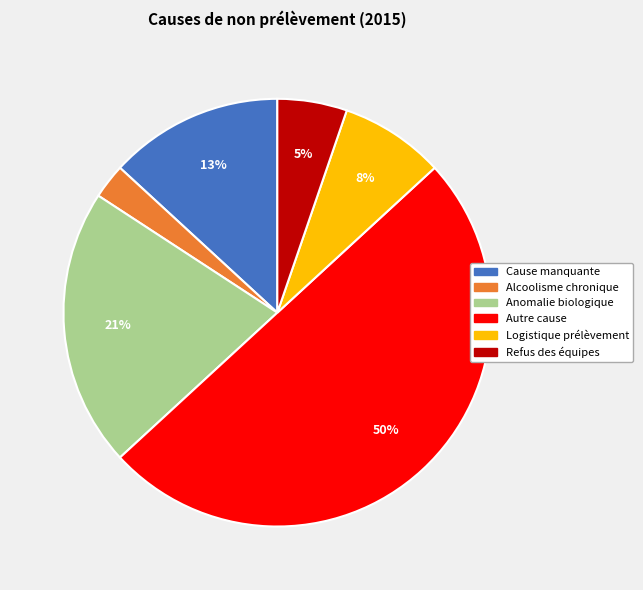

How many segments does this pie chart have?

6